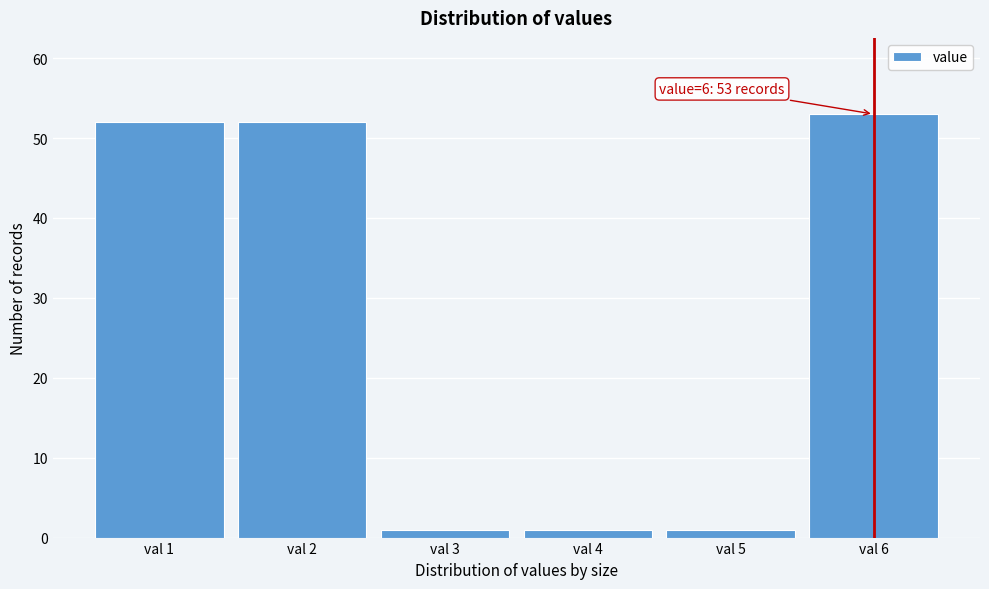

Reading right to left, transcribe all the data shown in this chart.

53	1	1	1	52	52